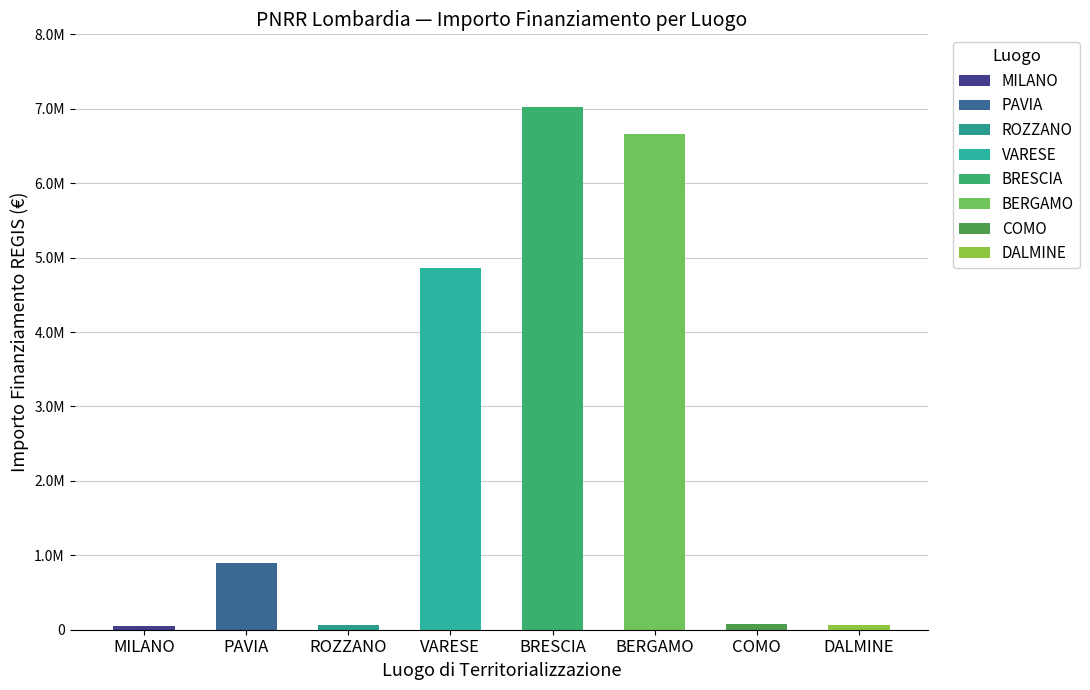

Is it true that the value at DALMINE is 22597.4?

False